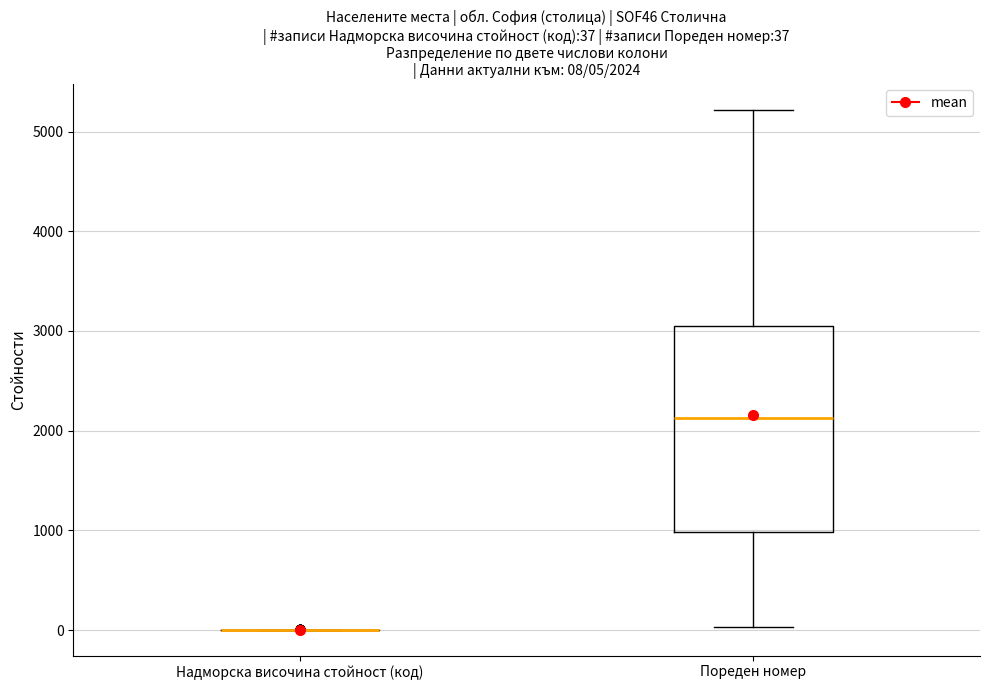

Comparing the boxes themselves (not the whiskers), which one is the tallest?

Пореден номер